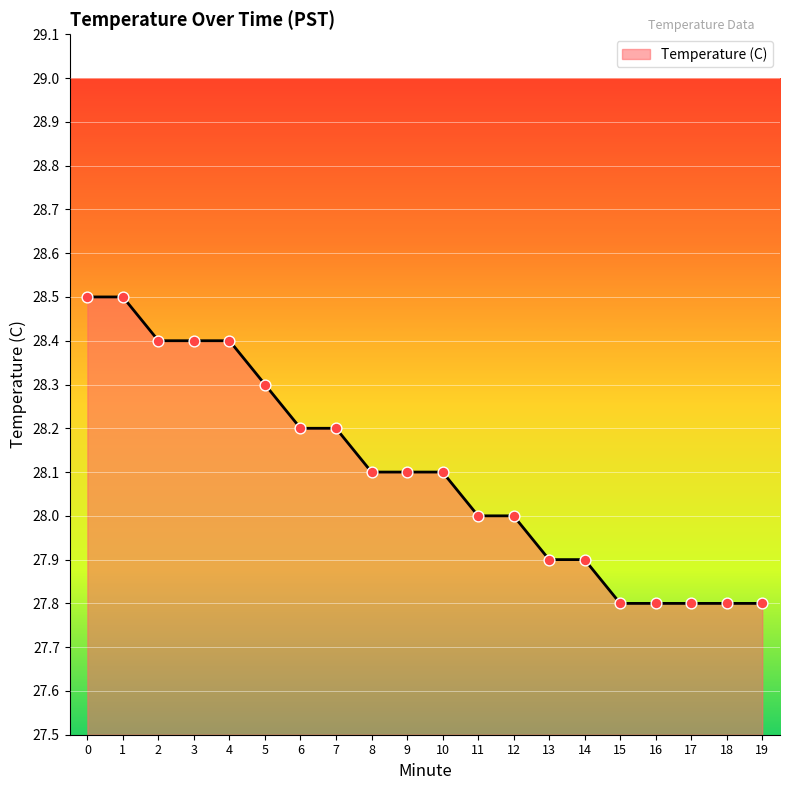

Approximately how many times larger is the value at 1 compared to 0?

1.0